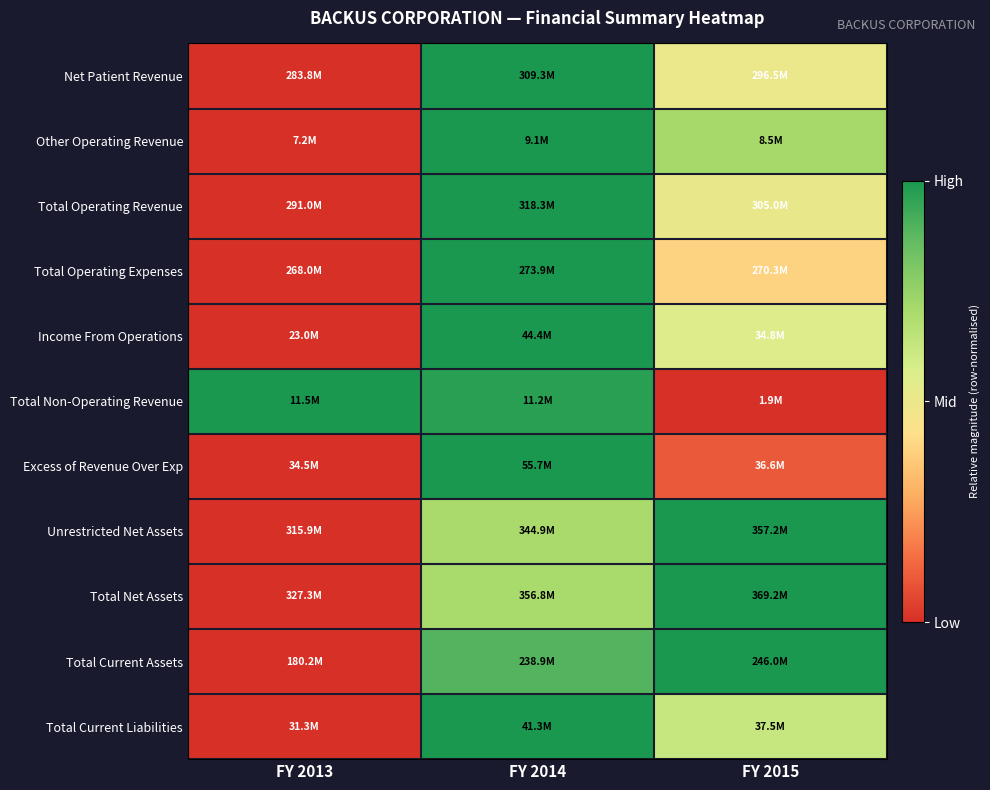

Reading left to right, list all the values displayed in this chart.

Net Patient Revenue: FY 2013=0.0	FY 2014=1.0	FY 2015=0.5
Other Operating Revenue: FY 2013=0.0	FY 2014=1.0	FY 2015=0.7
Total Operating Revenue: FY 2013=0.0	FY 2014=1.0	FY 2015=0.5
Total Operating Expenses: FY 2013=0.0	FY 2014=1.0	FY 2015=0.4
Income From Operations: FY 2013=0.0	FY 2014=1.0	FY 2015=0.5
Total Non-Operating Revenue: FY 2013=1.0	FY 2014=1.0	FY 2015=0.0
Excess of Revenue Over Exp: FY 2013=0.0	FY 2014=1.0	FY 2015=0.1
Unrestricted Net Assets: FY 2013=0.0	FY 2014=0.7	FY 2015=1.0
Total Net Assets: FY 2013=0.0	FY 2014=0.7	FY 2015=1.0
Total Current Assets: FY 2013=0.0	FY 2014=0.9	FY 2015=1.0
Total Current Liabilities: FY 2013=0.0	FY 2014=1.0	FY 2015=0.6